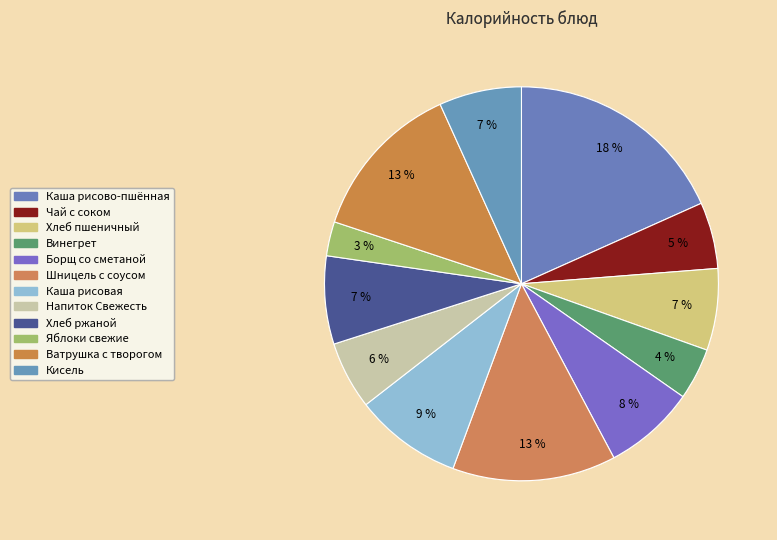

To the nearest percent, what is the average slice percentage?

8%